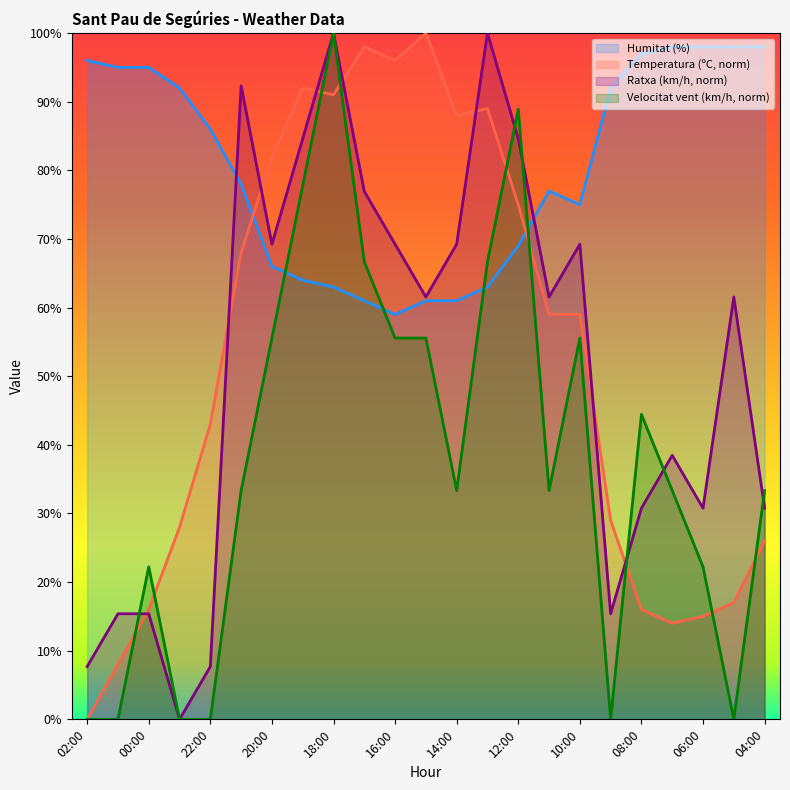

At which category is the sum across all series the highest?

18:00